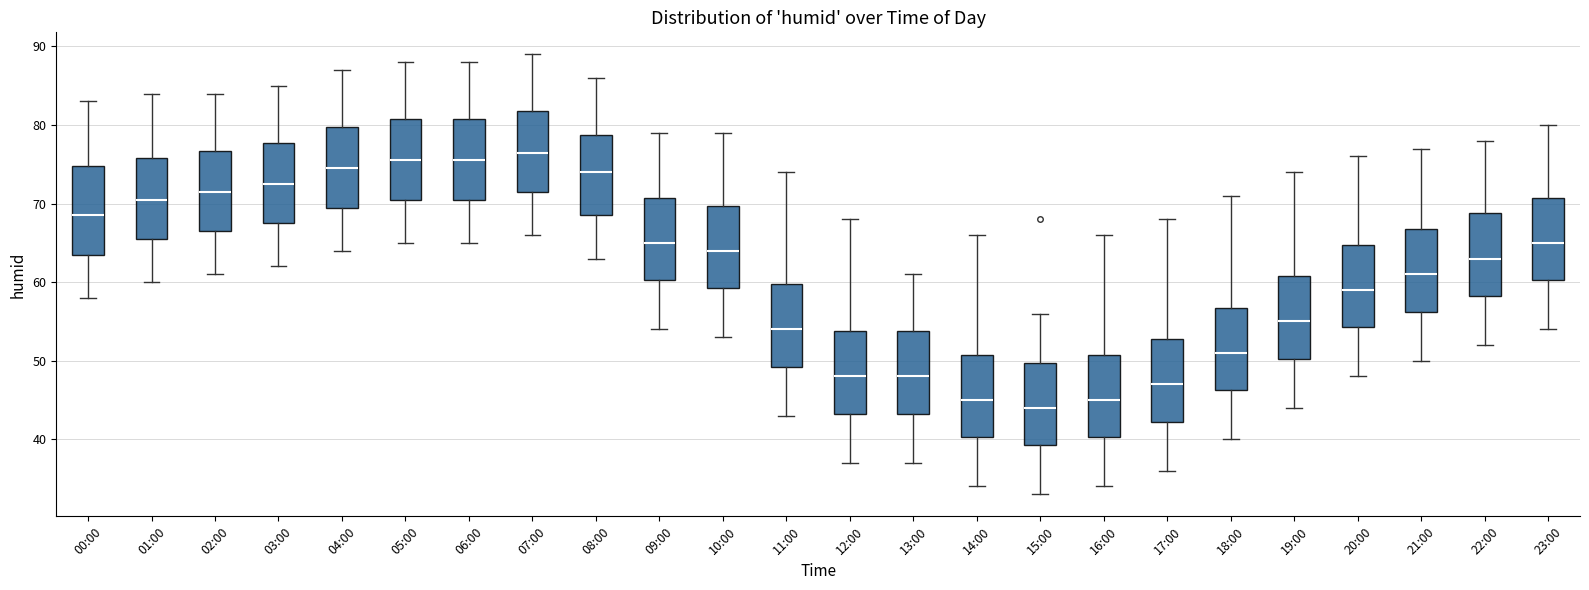

Which box has the lowest median line?

15:00